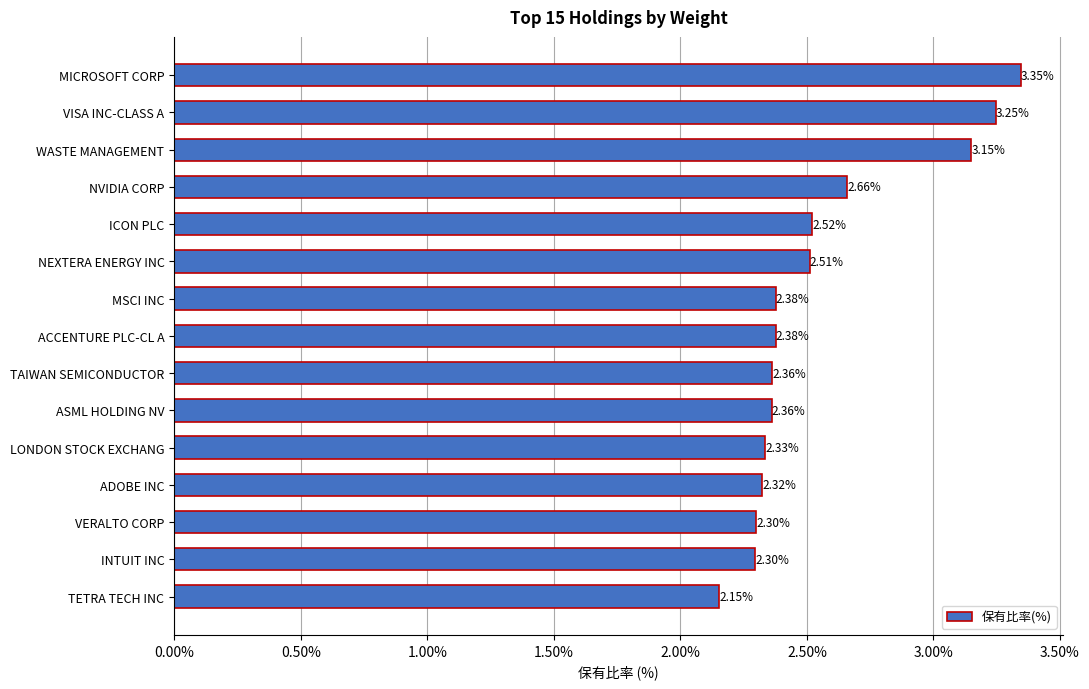

Between LONDON STOCK EXCHANG and ADOBE INC, which is larger?

LONDON STOCK EXCHANG